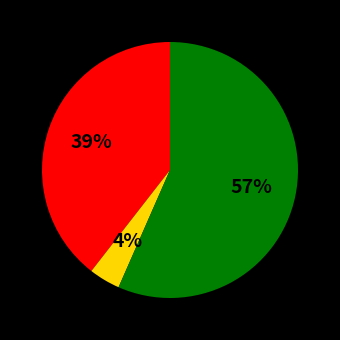

Is there any slice that represents more than half of the pie?

Yes